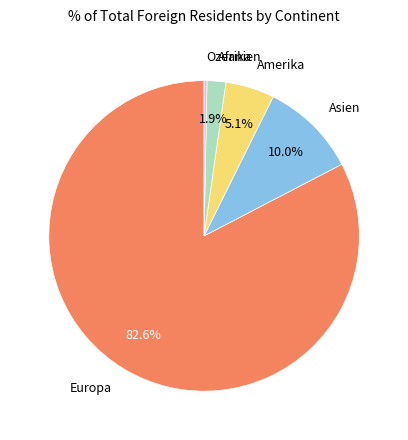

Does any single category account for the majority?

Yes